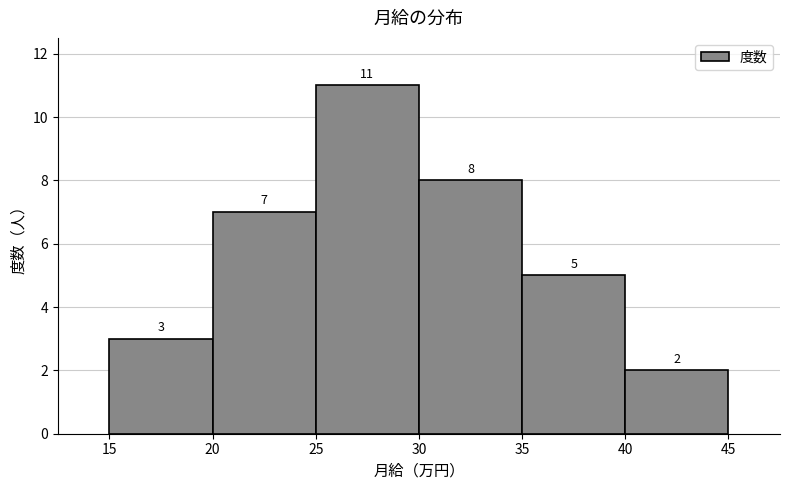

Which range on the x-axis has the tallest bar?

25 to 30